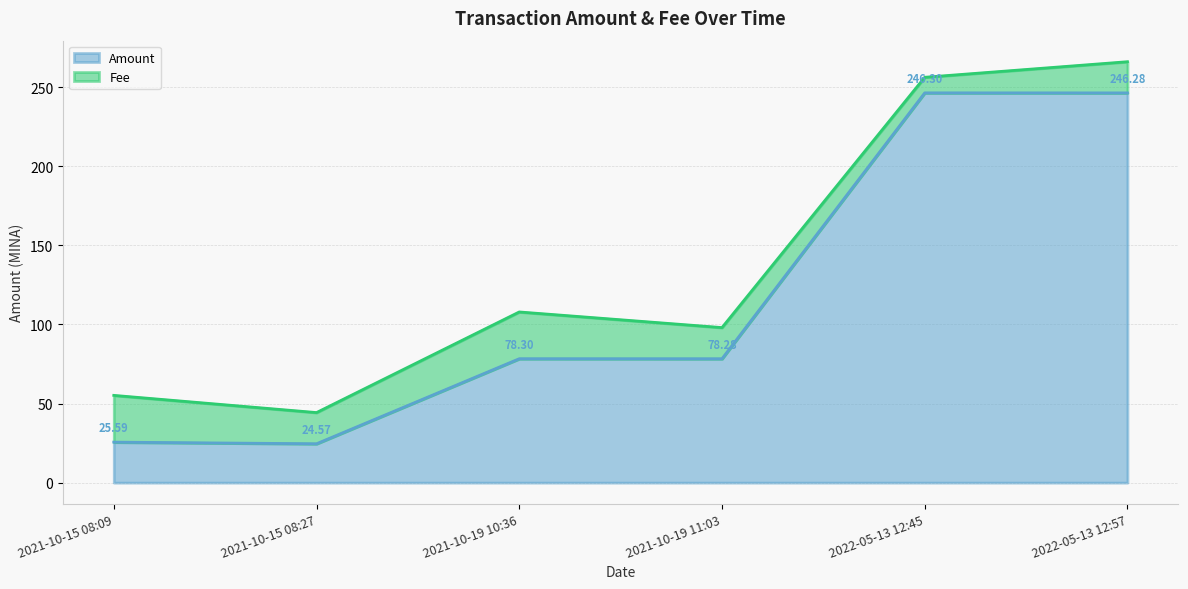

What is the difference between the values at 2021-10-19 11:03 and 2022-05-13 12:57?

168.0